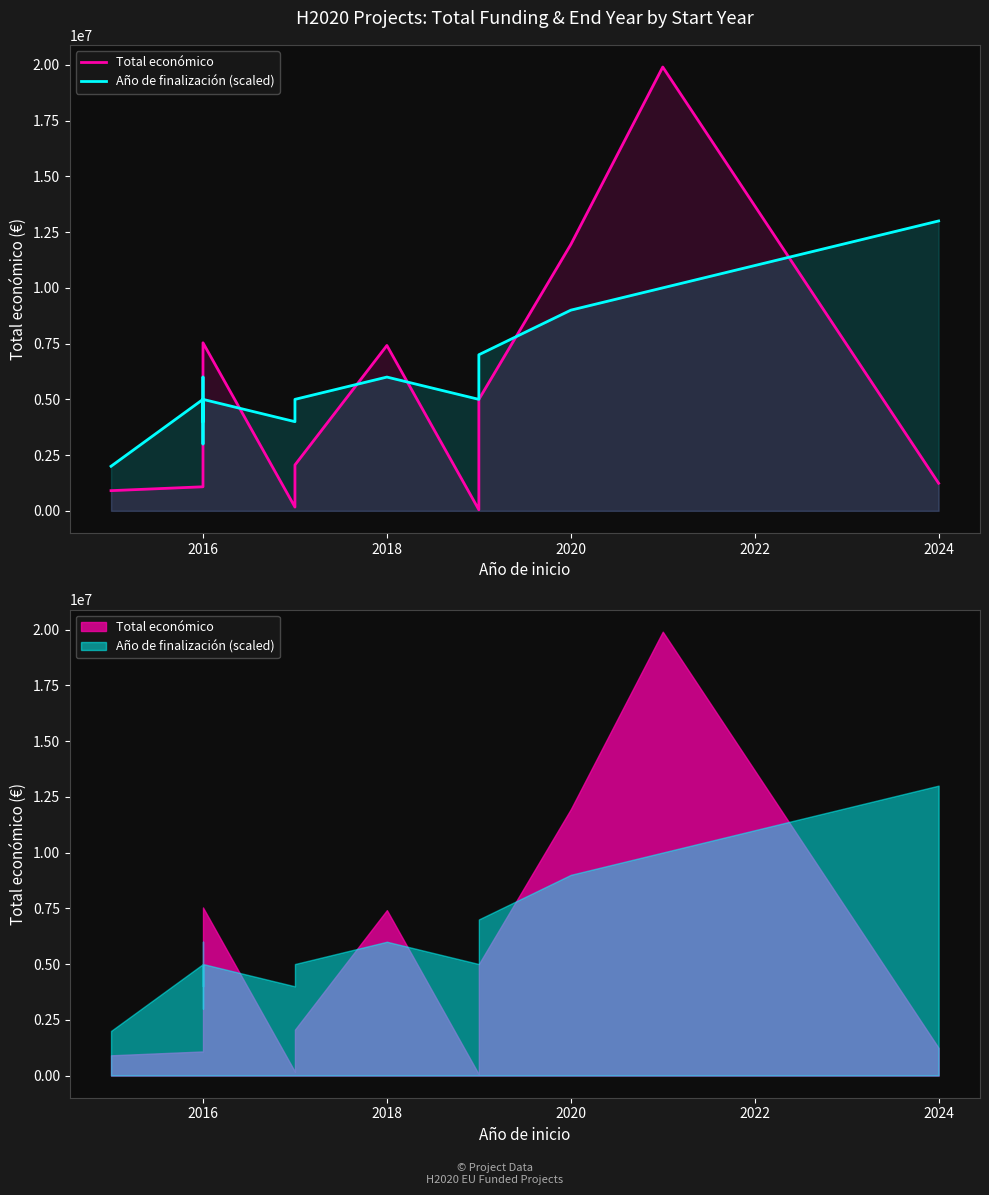

True or false: Año de finalización (scaled) and Total económico intersect in this chart.

True